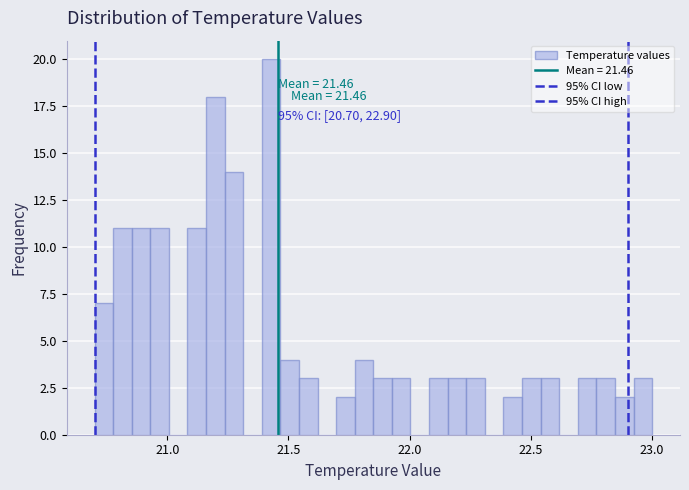

Read against the x-axis, roughly where is the centre of the tallest bar?

21.45